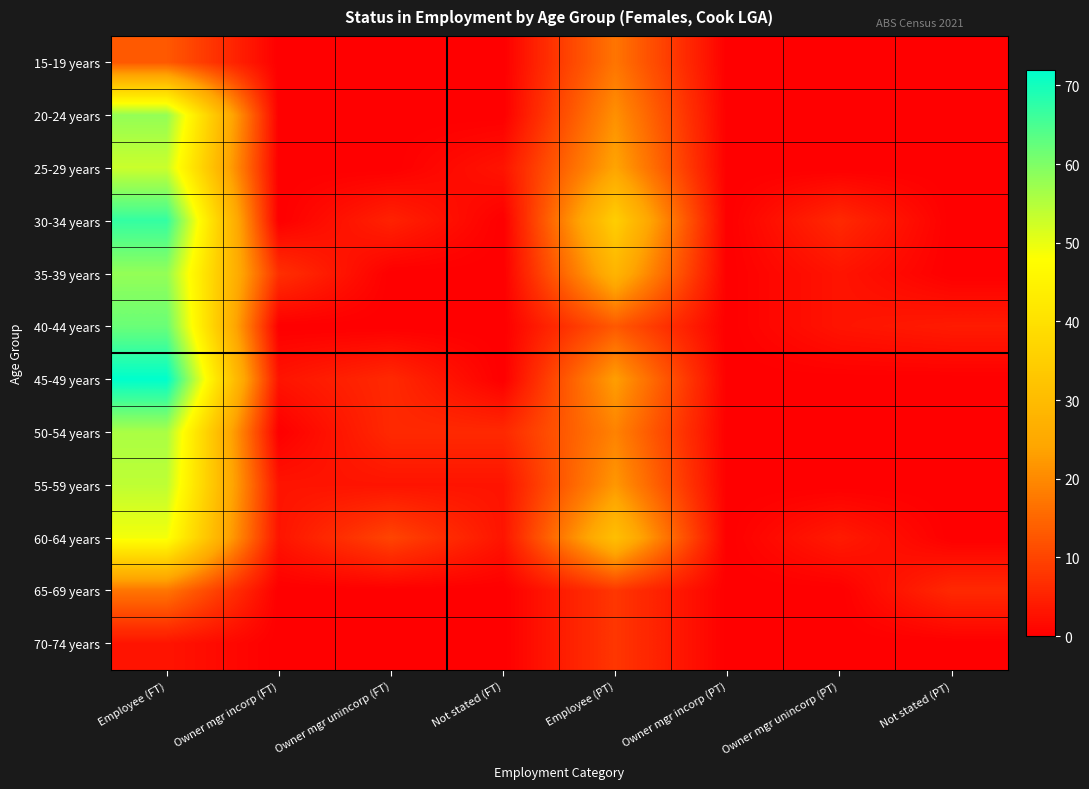

At which category is the sum across all series the highest?

Employee (FT)